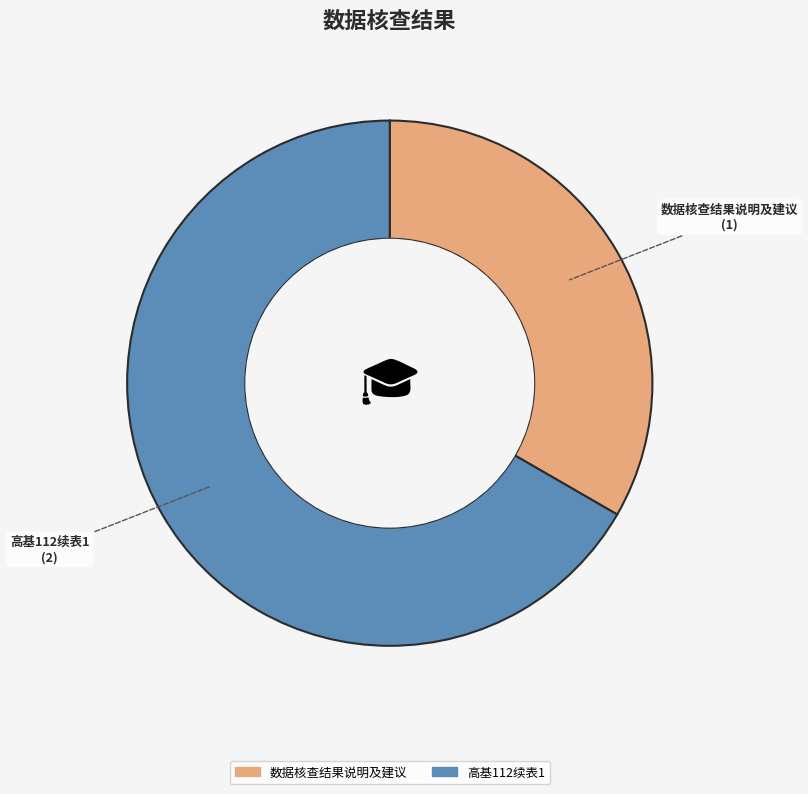

Rank the categories by value from lowest to highest.

数据核查结果说明及建议, 高基112续表1